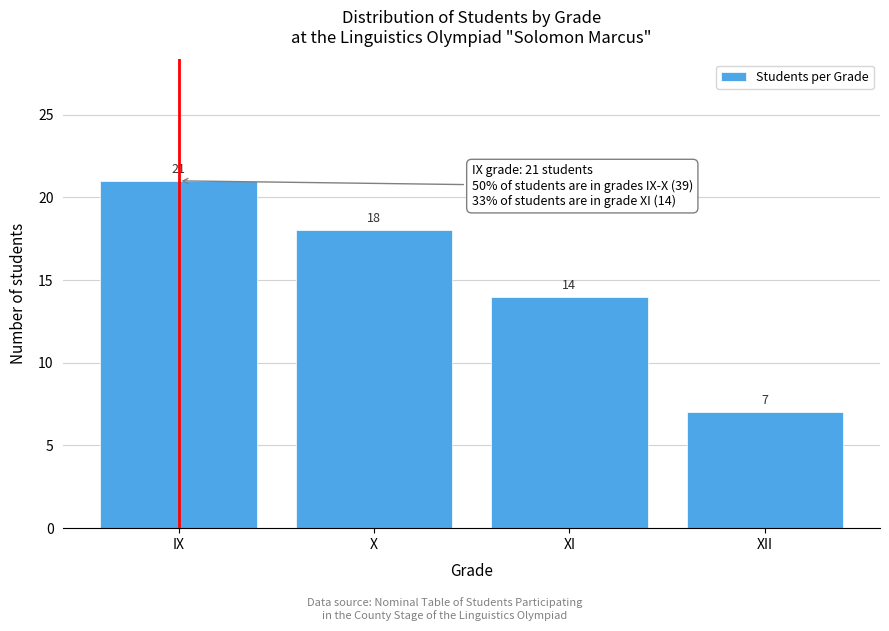

Reading left to right, what are all the values shown in this chart?

IX=21	X=18	XI=14	XII=7